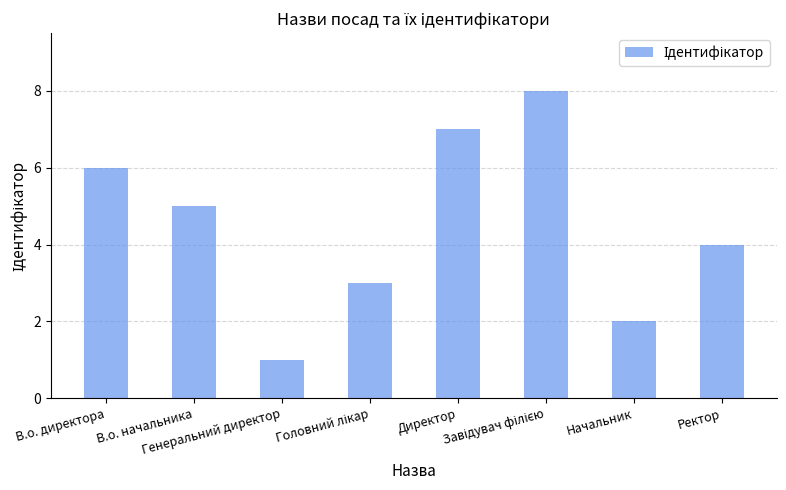

Count the values in the range 3 to 7.

5